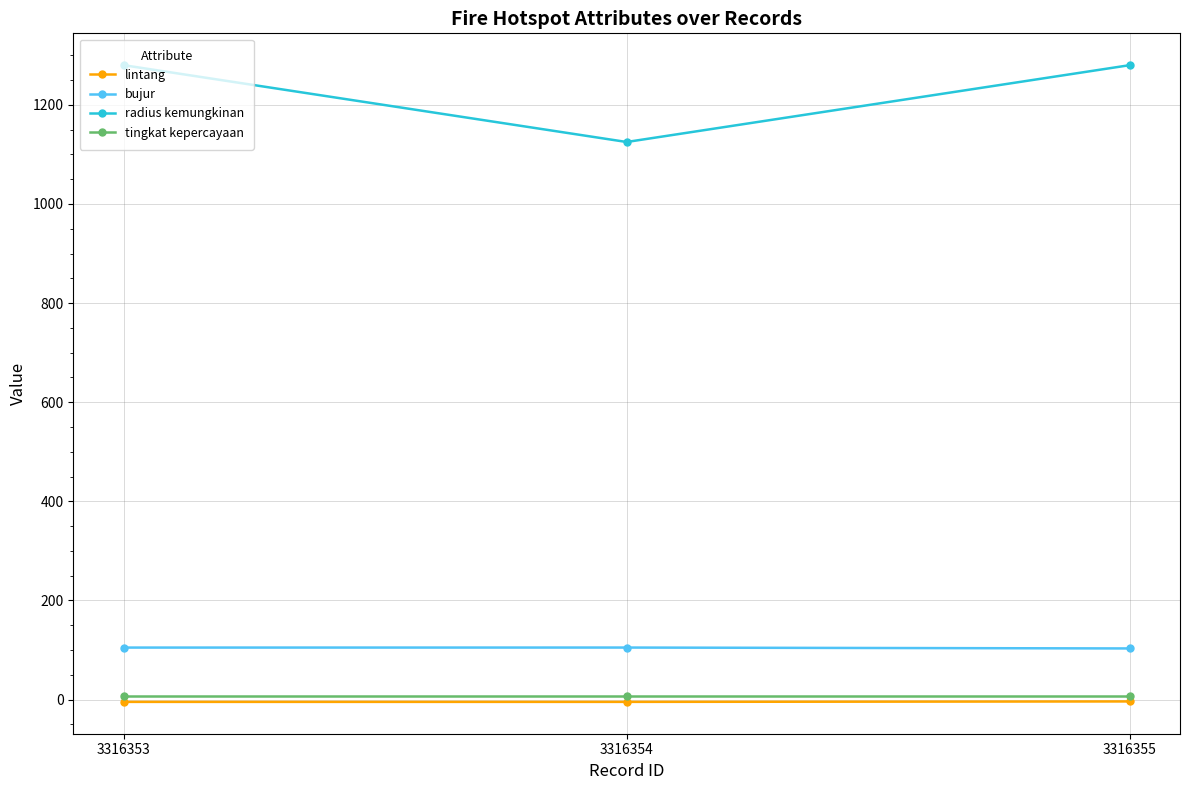

True or false: tingkat kepercayaan has a value of 8.0 at 3316354.

True